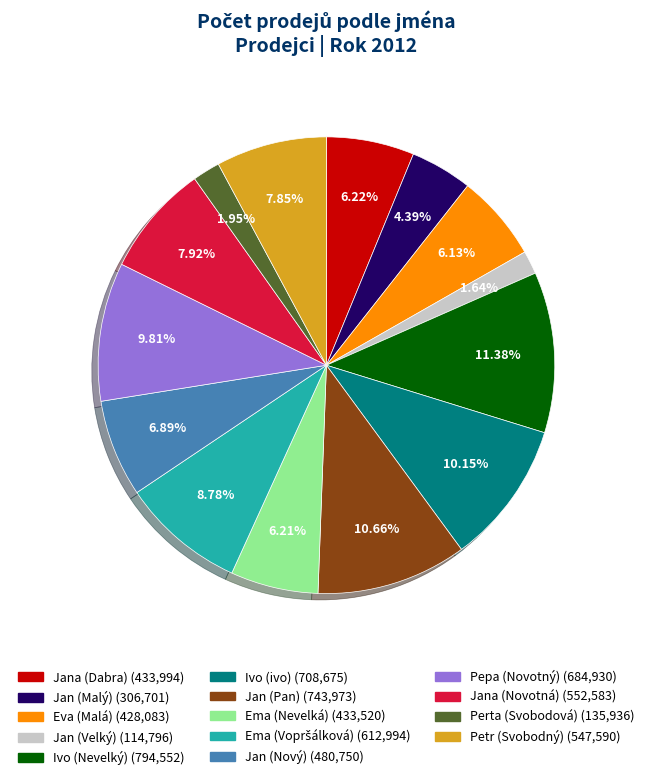

Is there a majority slice in this chart?

No